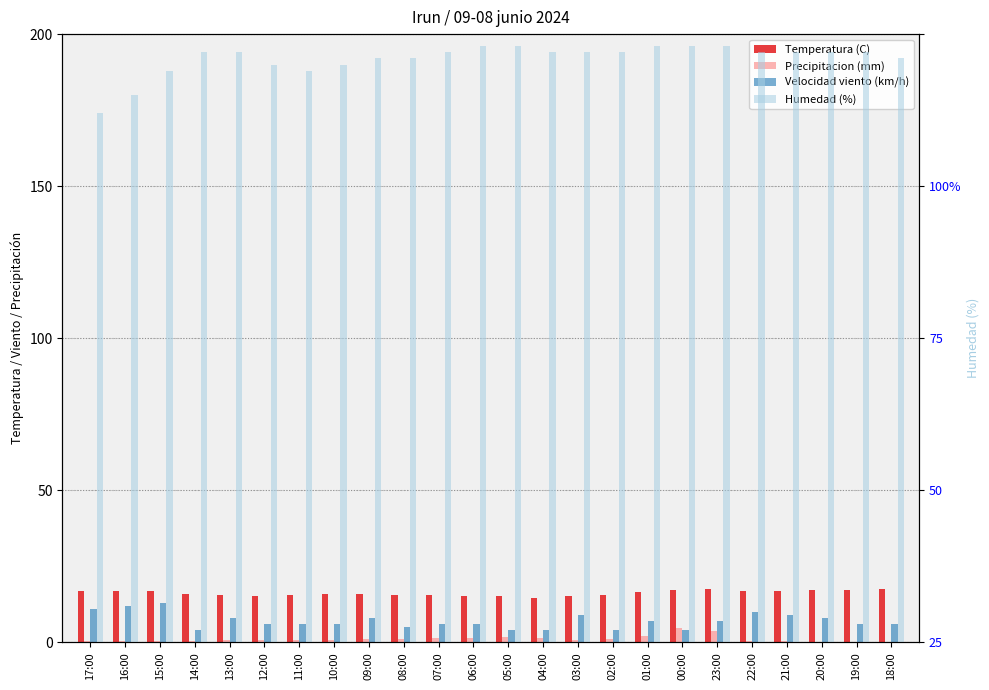

What is the sum of all Velocidad viento (km/h) values?

169.0